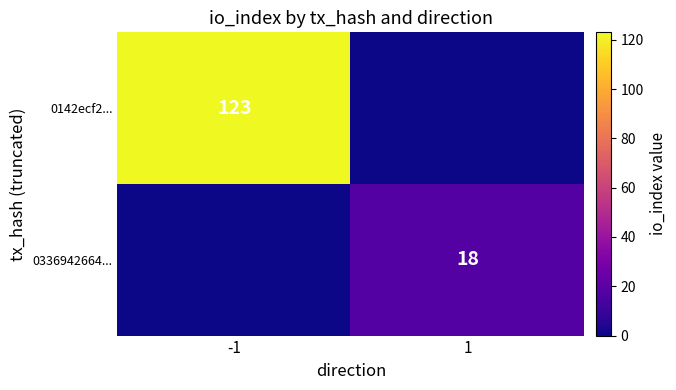

What is the difference between the highest and lowest values at -1?

123